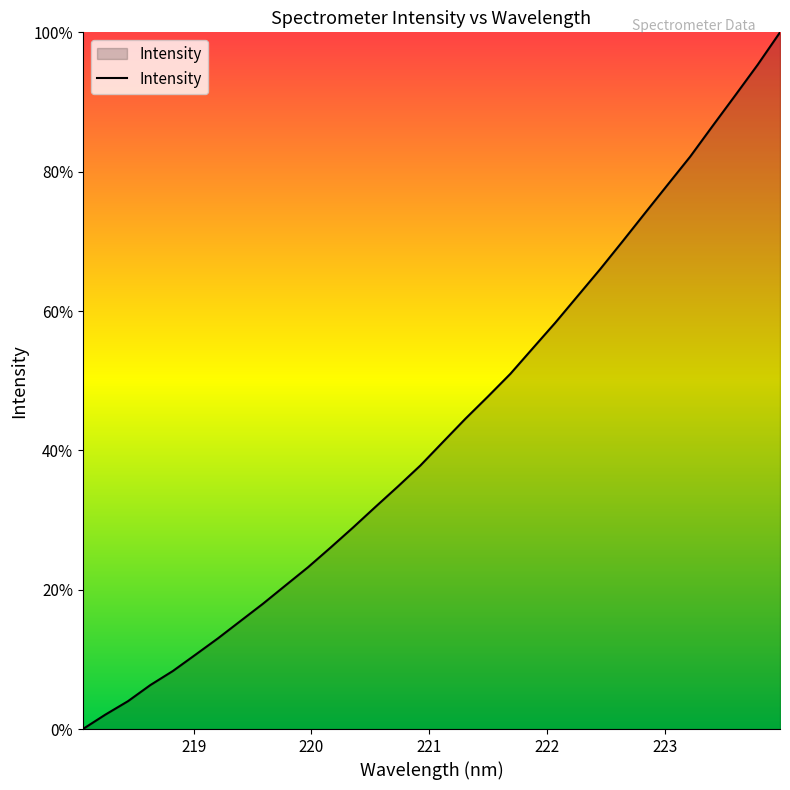

Reading left to right, transcribe all the data shown in this chart.

0.0	2.1	4.0	6.3	8.3	10.7	13.0	15.5	18.0	20.6	23.2	26.0	28.9	31.9	34.8	37.8	41.2	44.5	47.7	51.0	54.7	58.3	62.2	66.0	70.0	74.1	78.1	82.2	86.6	90.9	95.3	100.0